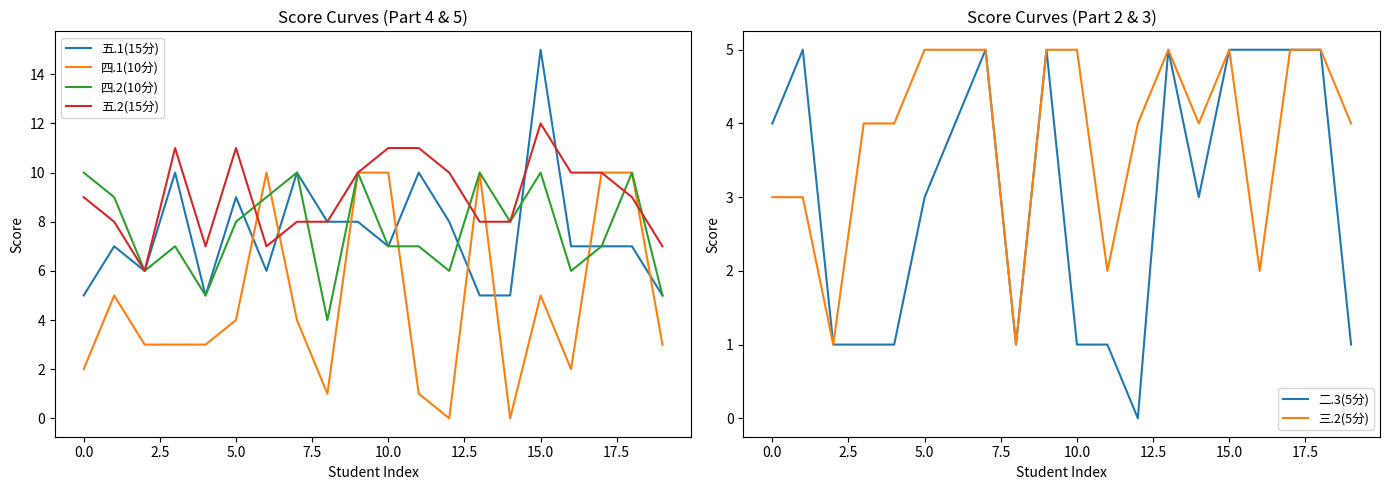

At which label does 五.2(15分) reach its peak?

15.0